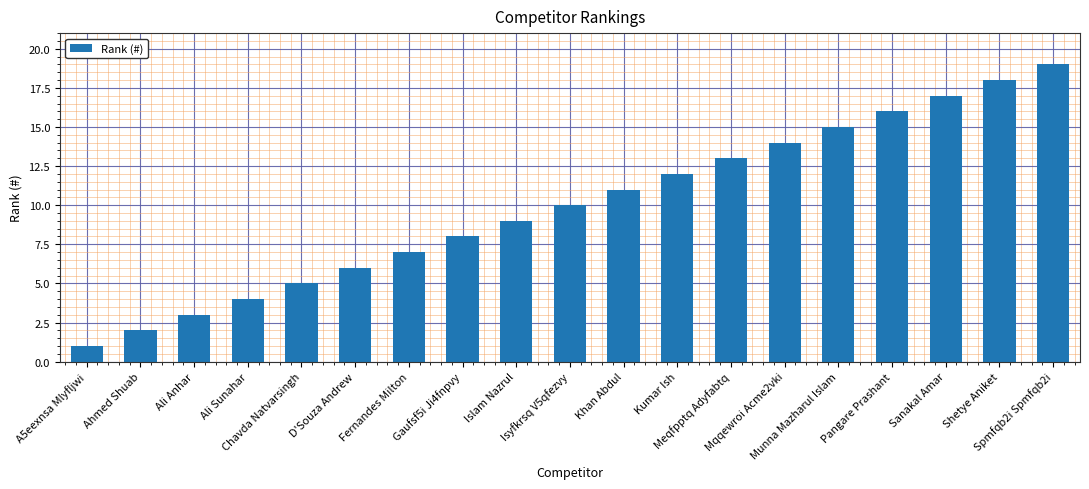

Reading right to left, extract all data points from this chart.

19	18	17	16	15	14	13	12	11	10	9	8	7	6	5	4	3	2	1